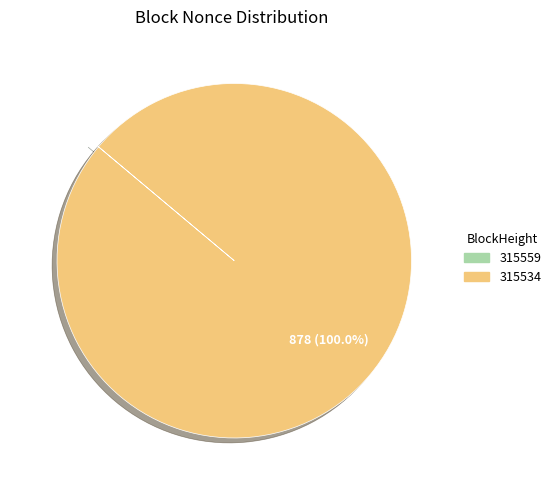

Which slice is the largest?

315534